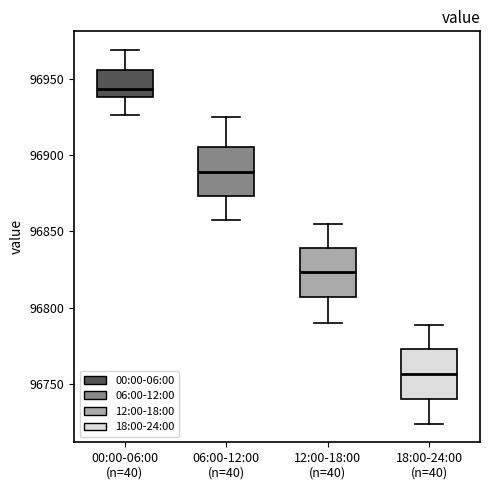

Where is the lower edge of the box for 12:00-18:00 (n=40) on the y-axis? The values are not printed on the chart, so give them approximately, as read against the axis.

96805